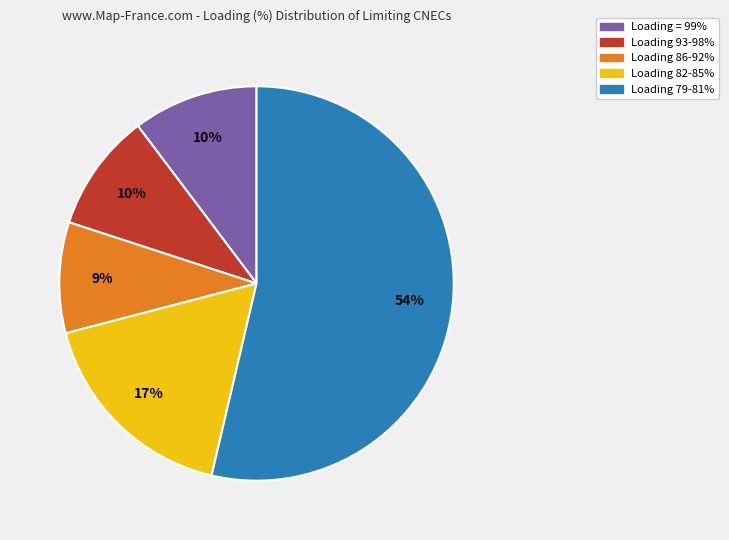

Is there a majority slice in this chart?

Yes